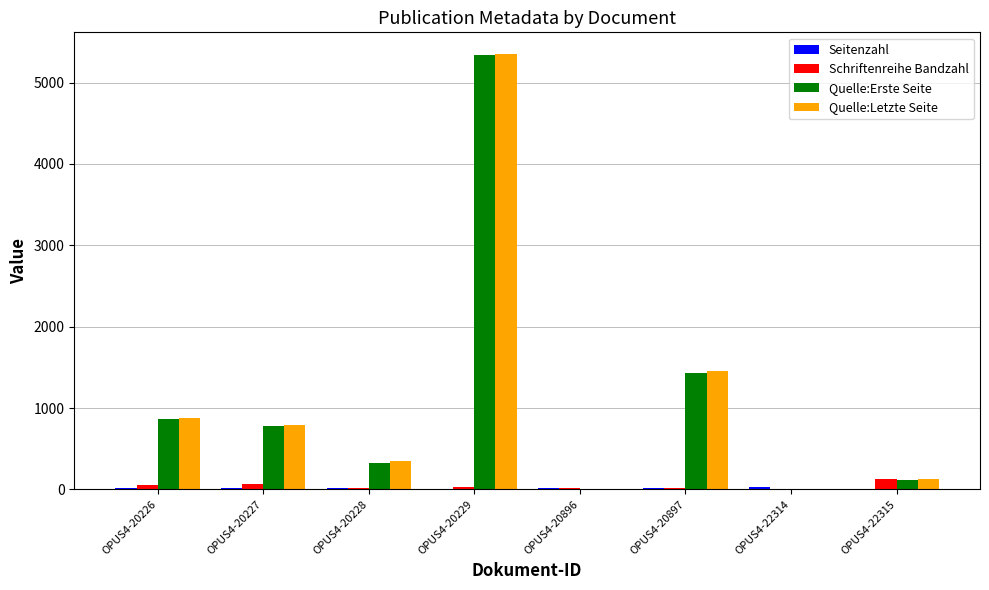

Where is Quelle:Erste Seite nearest to the value 2671?

OPUS4-20897